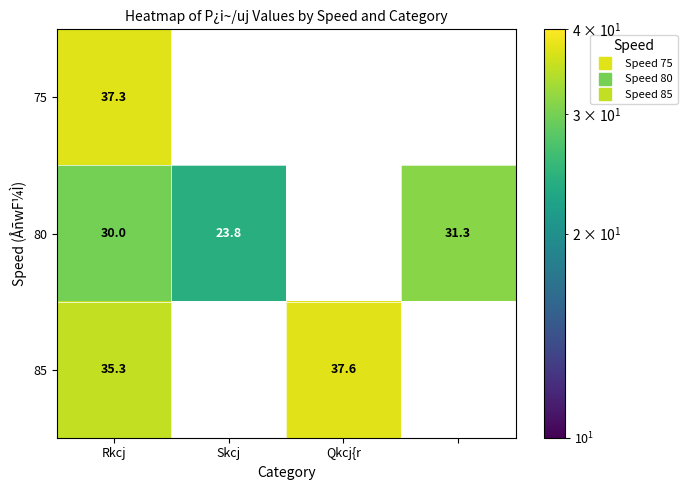

What is the highest value of the 85 series?

37.6